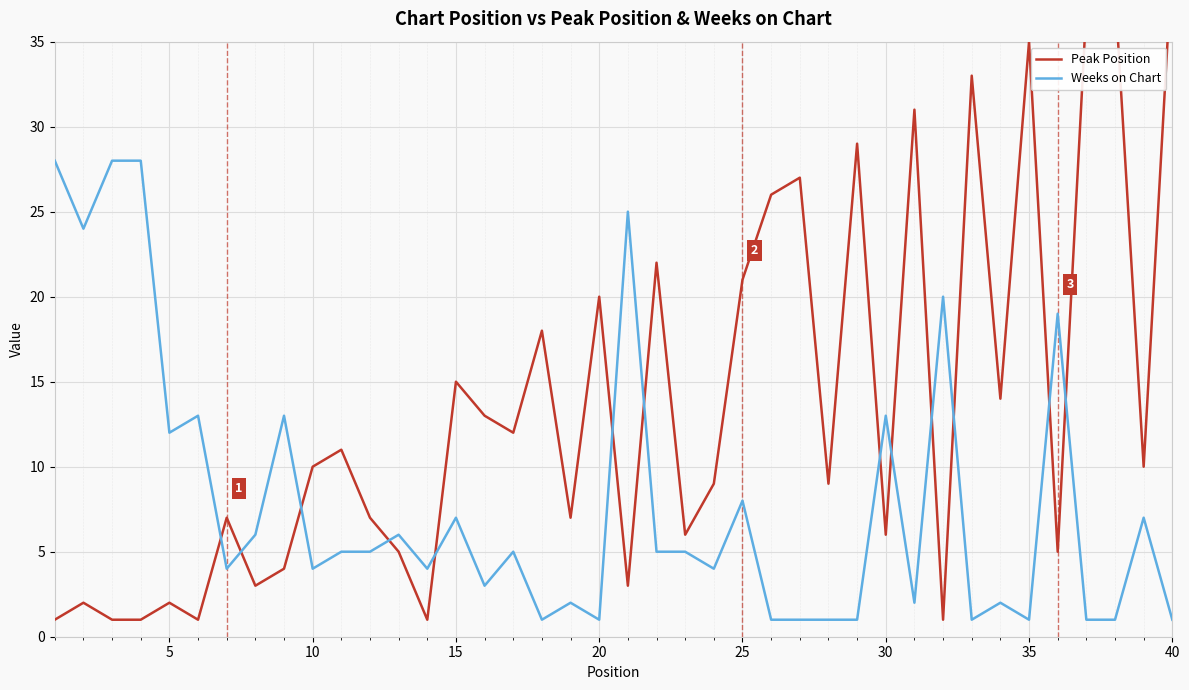

What is the difference between the second highest and minimum values in the Peak Position series?

37